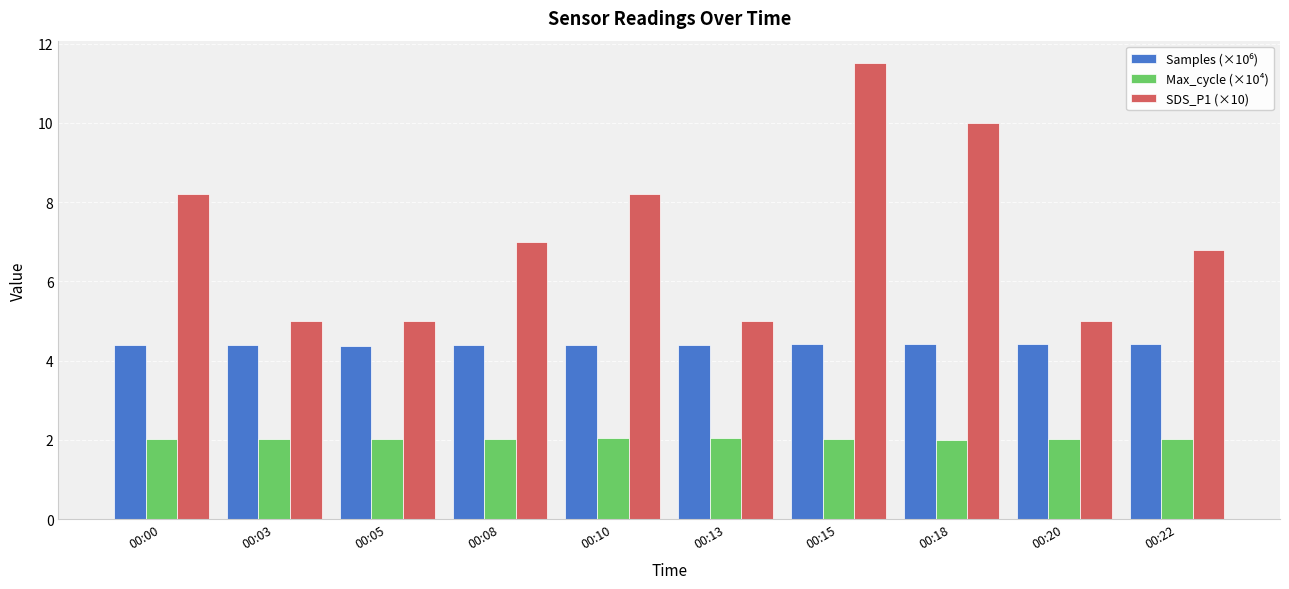

True or false: Max_cycle (×10⁴) has a value of 2.0 at 00:08.

True